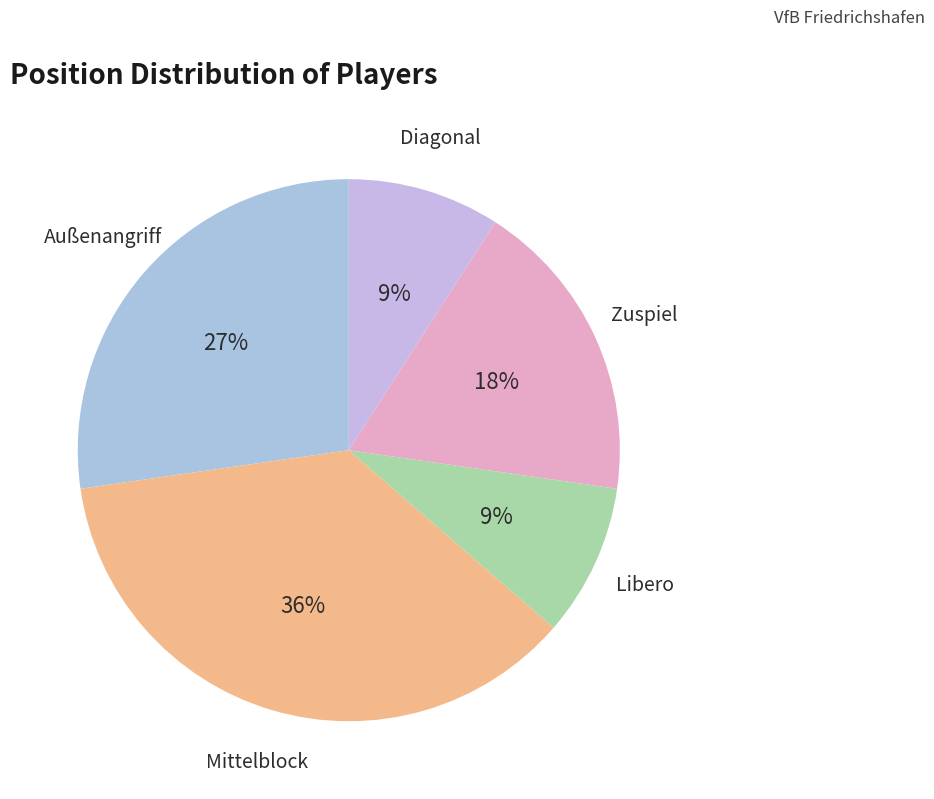

Which has a higher value, Libero or Zuspiel?

Zuspiel